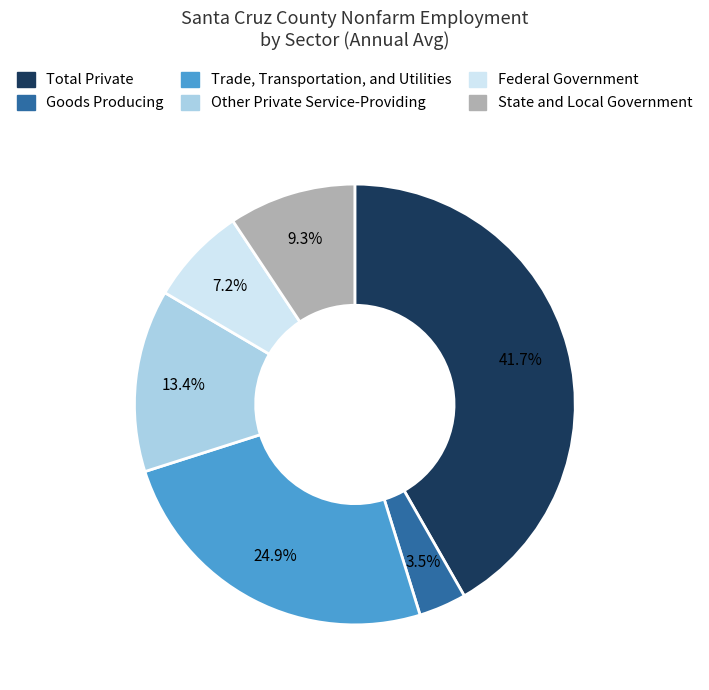

Is there any slice that represents more than half of the pie?

No